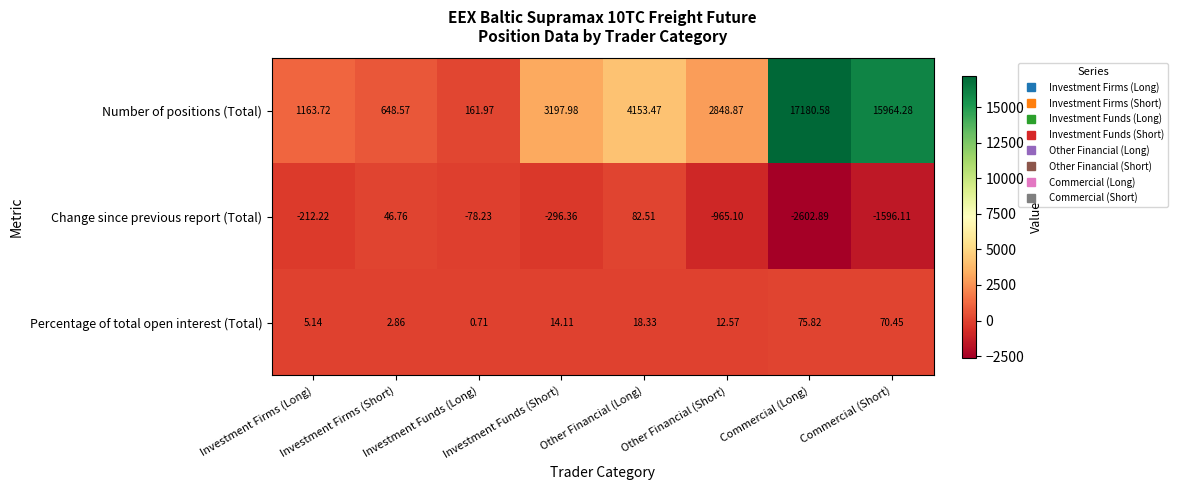

Rank the series by their maximum value, from lowest to highest.

Percentage of total open interest (Total), Change since previous report (Total), Number of positions (Total)